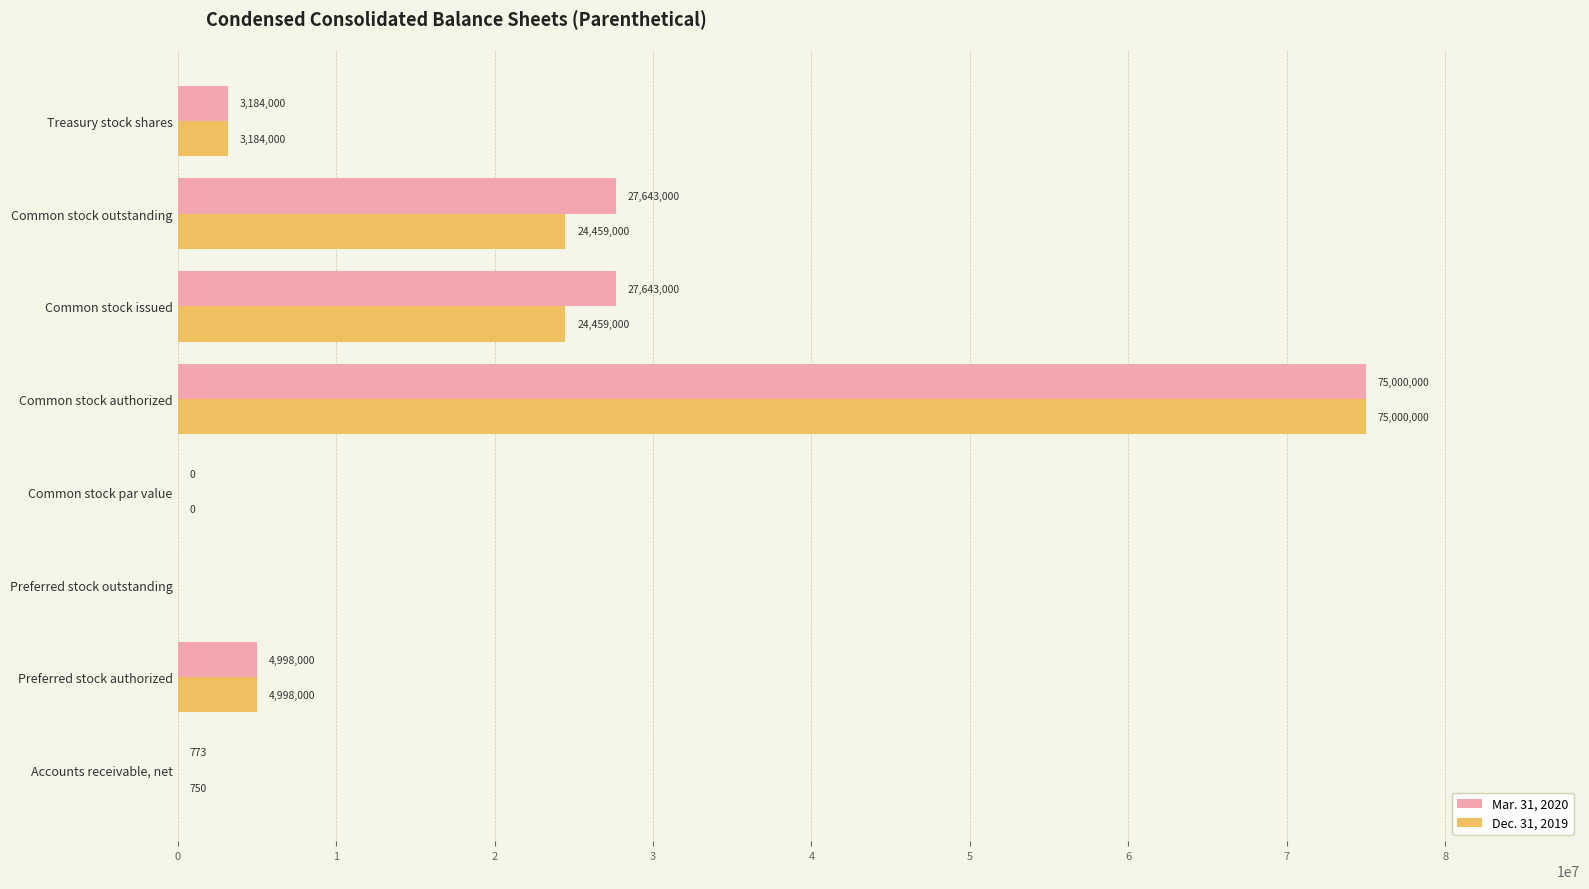

Read the Mar. 31, 2020 value at Treasury stock shares.

3184000.0